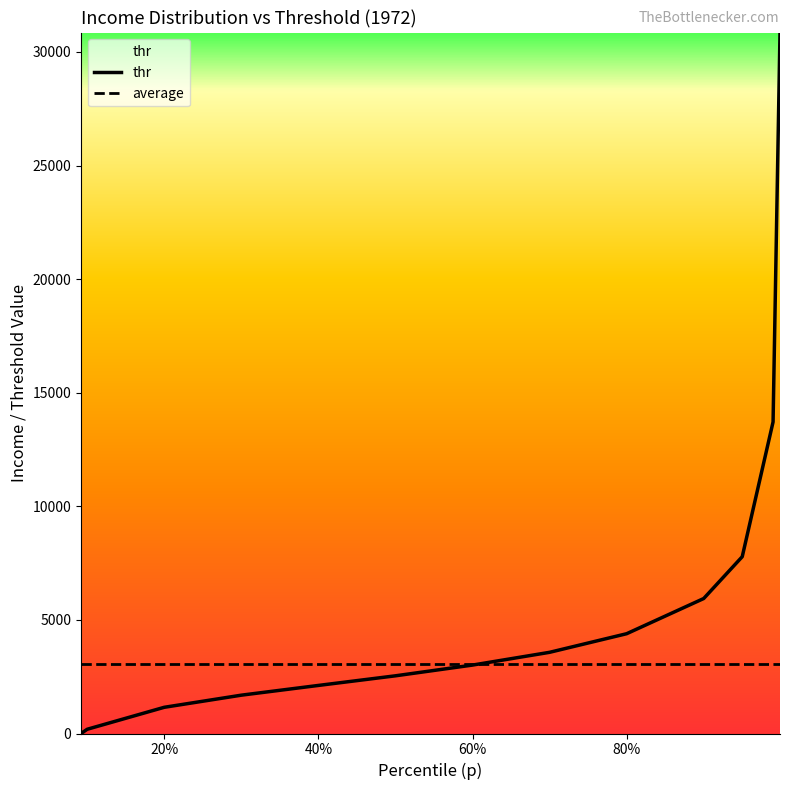

List the series in order of their overall mean, lowest first.

average, thr